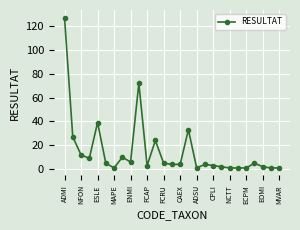

What is the difference between the second highest and minimum values?

71